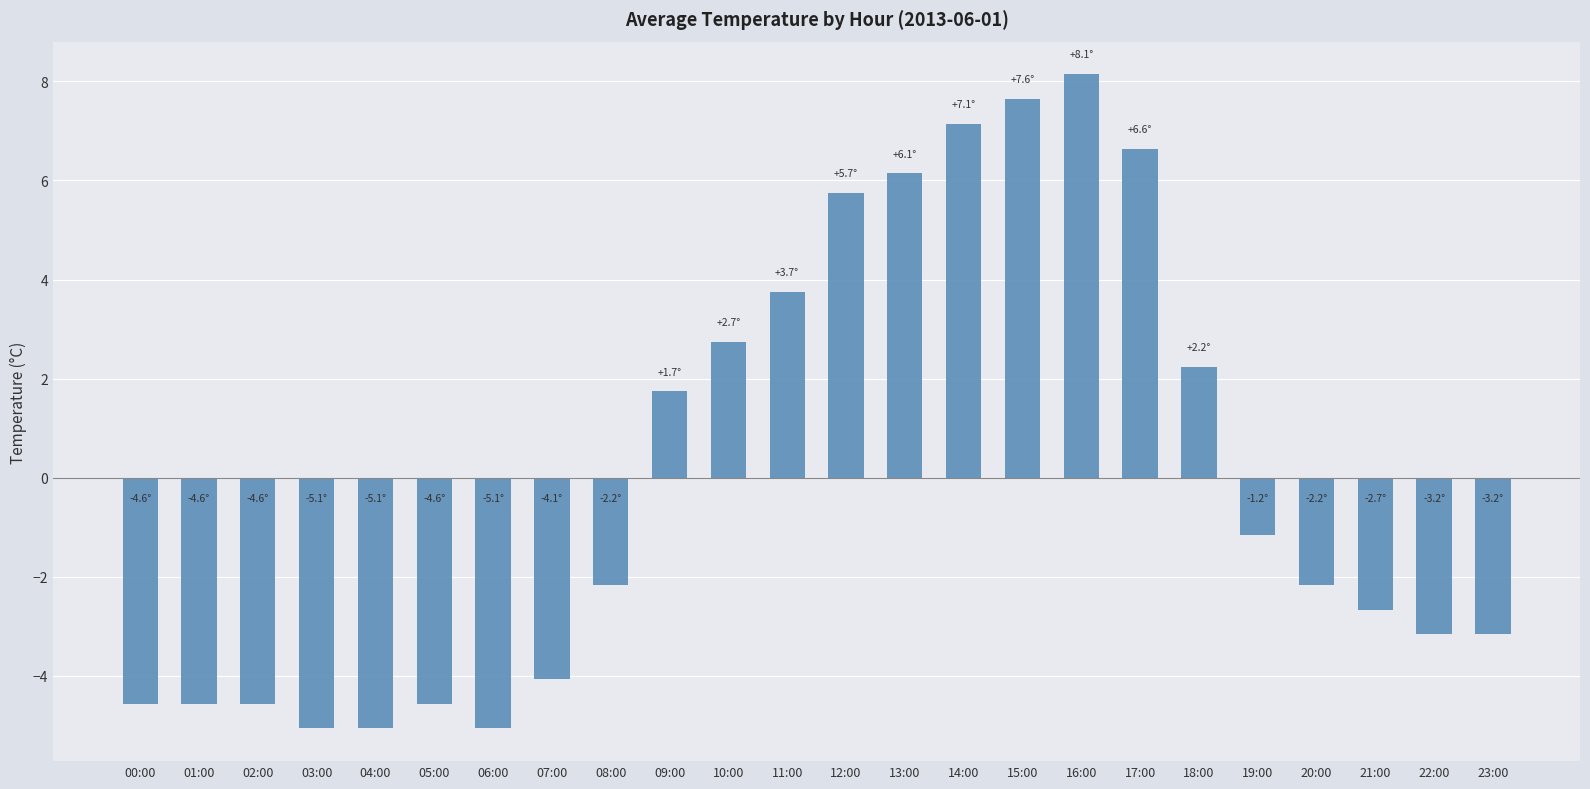

Where is the data nearest to the value 1?

09:00